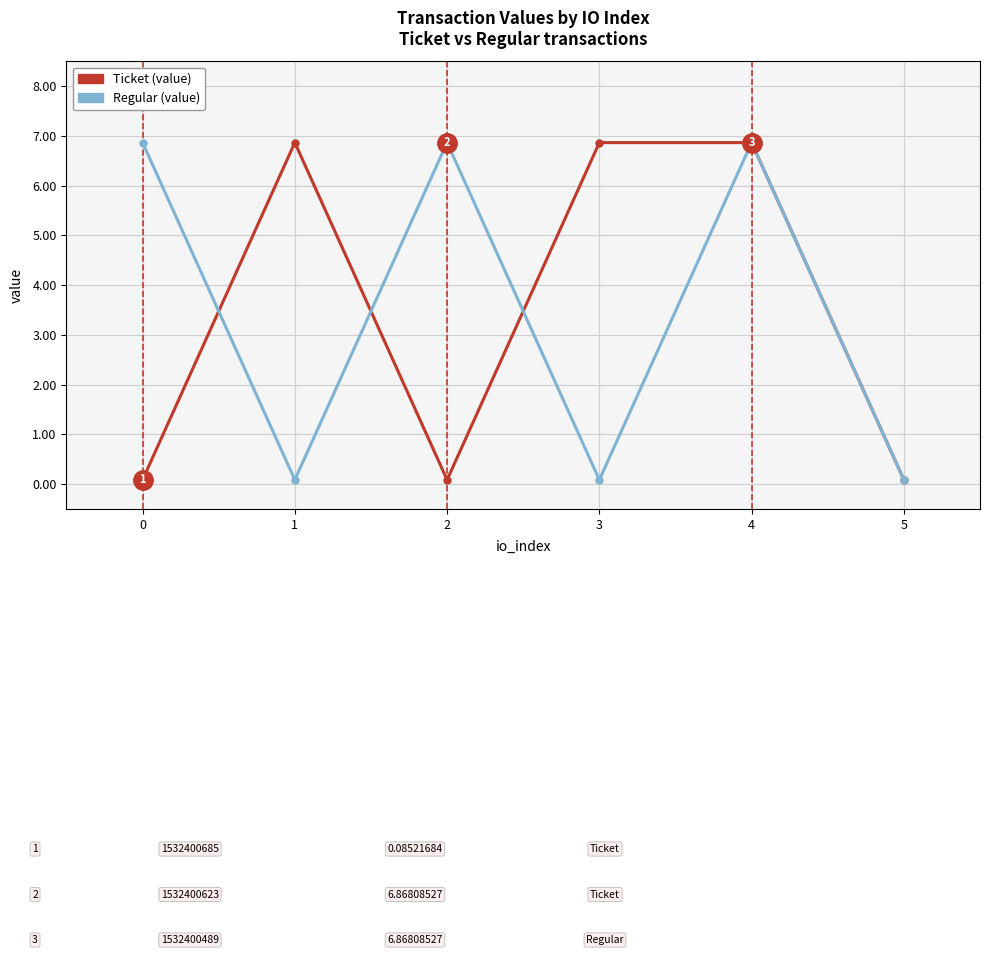

Reading right to left, what are all the values shown in this chart?

Ticket (value): 0.1	6.9	6.9	0.1	6.9	0.1
Regular (value): 0.1	6.9	0.1	6.9	0.1	6.9